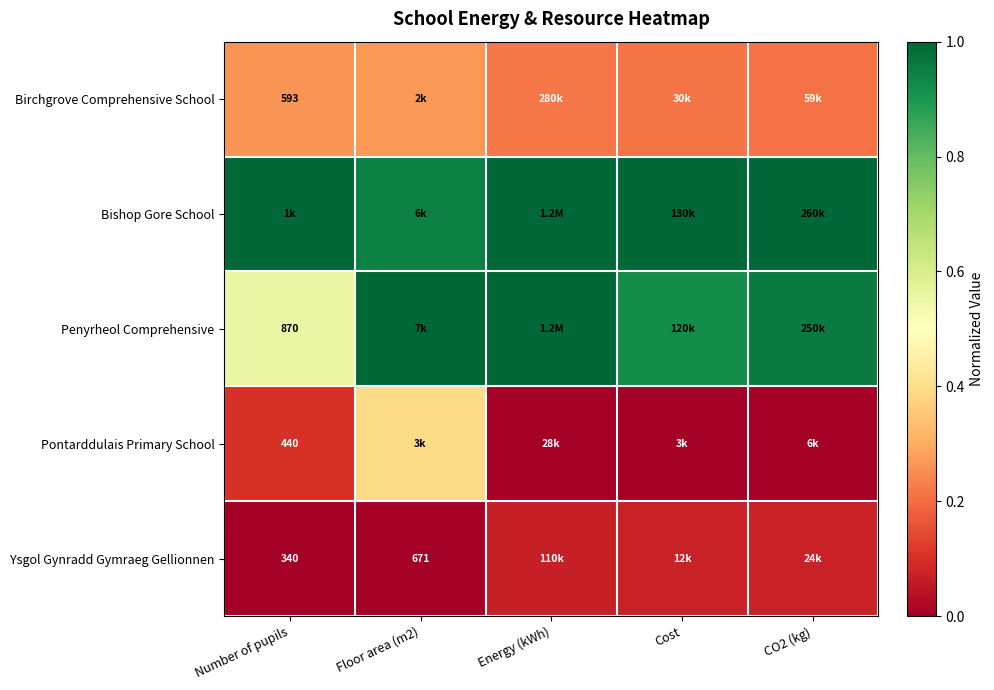

Is it true that Ysgol Gynradd Gymraeg Gellionnen equals -0.0 at Floor area (m2)?

False